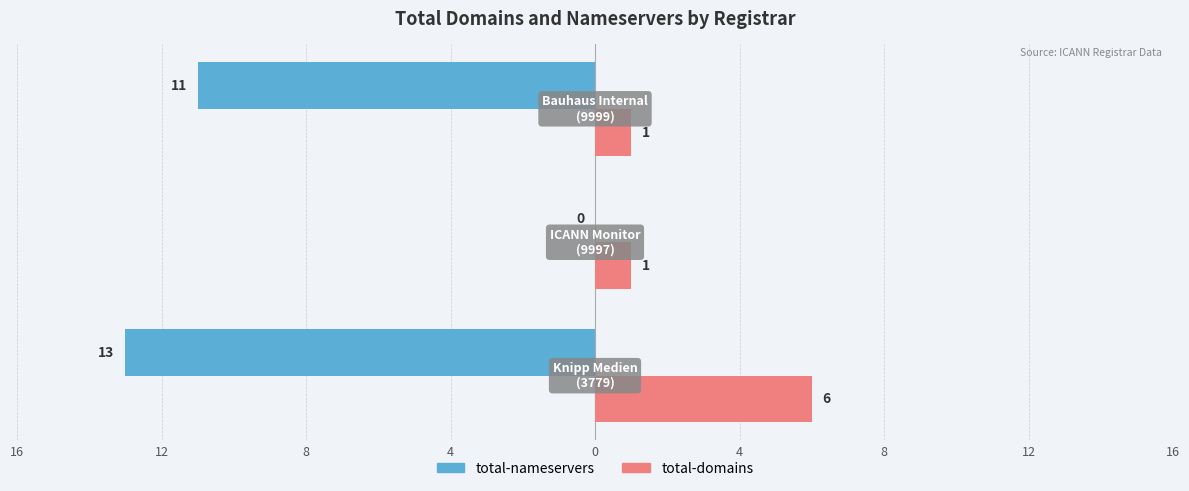

What are all the series names shown in the legend?

total-nameservers, total-domains